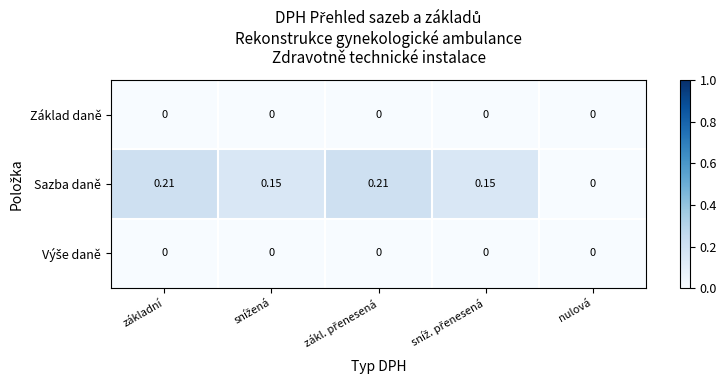

Which series has the largest total across all categories?

Sazba daně